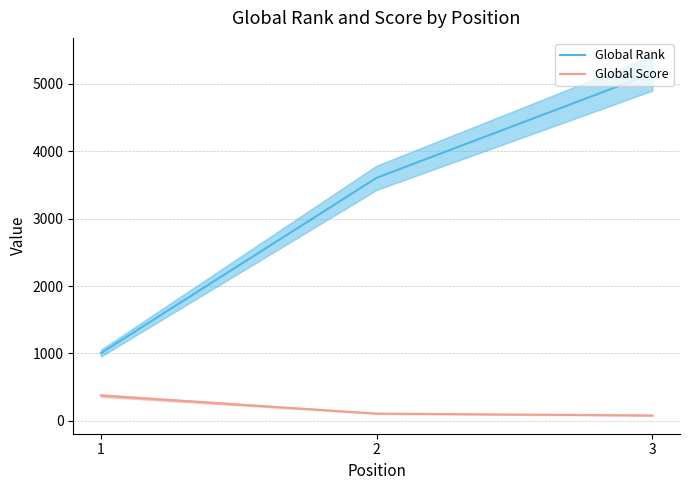

Which category has the highest value in the Global Rank series?

3